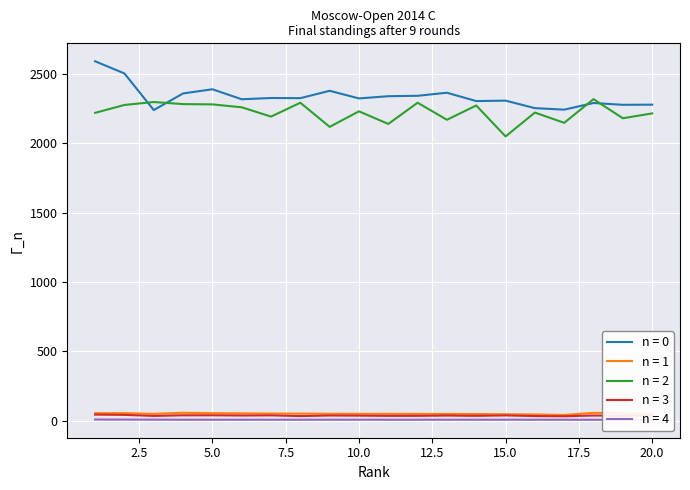

The value of n = 4 at 5 is 7.0. True or false?

True